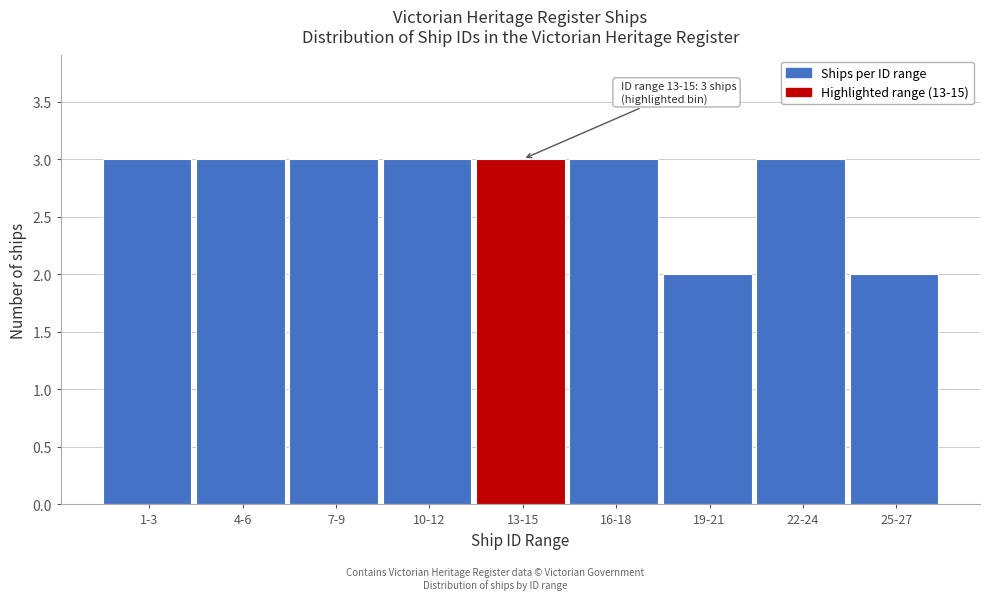

Reading left to right, extract all data points from this chart.

3	3	3	3	3	3	2	3	2